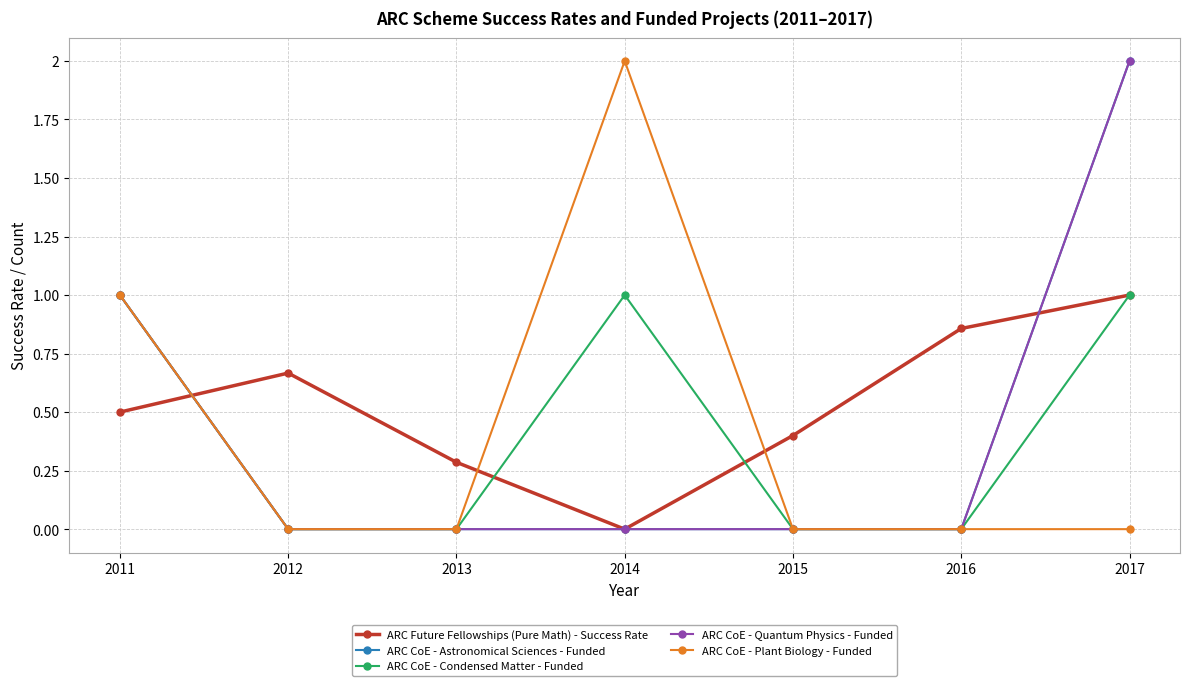

Is this an area chart (filled region under the line)?

No